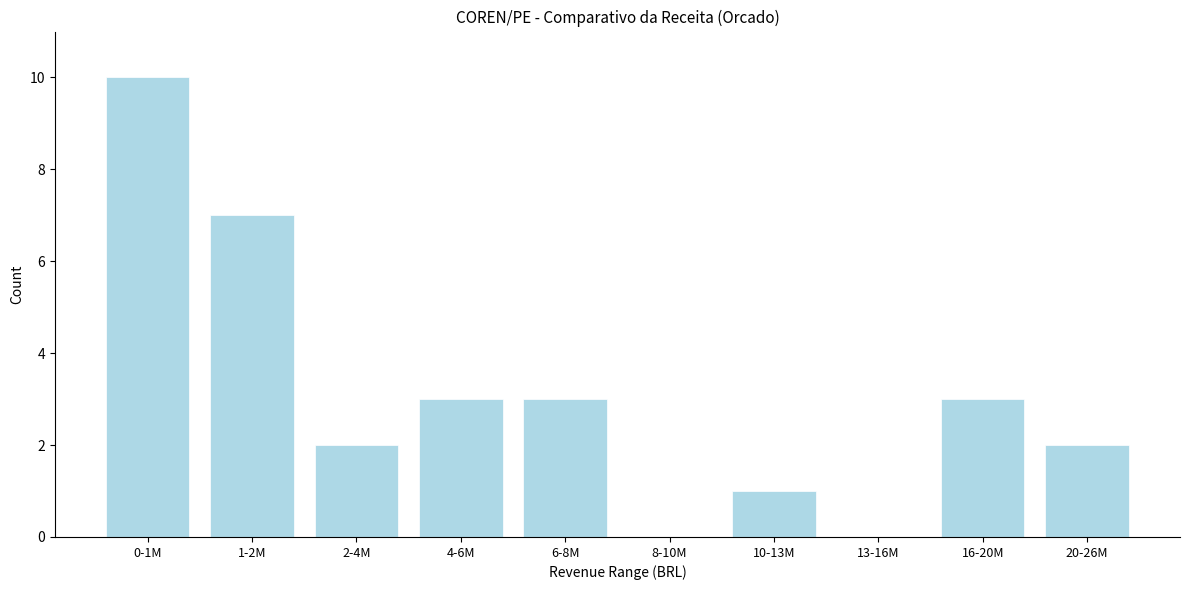

Reading right to left, transcribe all the data shown in this chart.

20-26M=2	16-20M=3	13-16M=0	10-13M=1	8-10M=0	6-8M=3	4-6M=3	2-4M=2	1-2M=7	0-1M=10